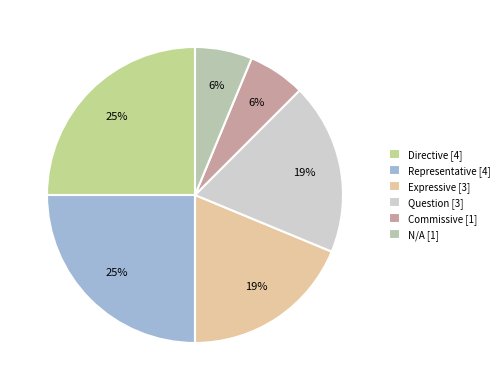

The Question slice represents 31% of the pie. True or false?

False